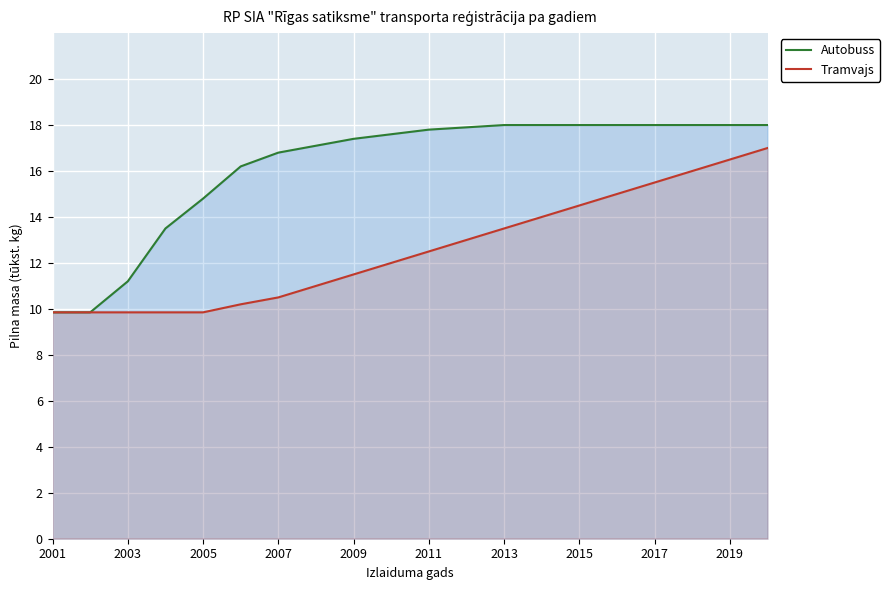

List the series in order of their peak value, highest first.

Autobuss, Tramvajs